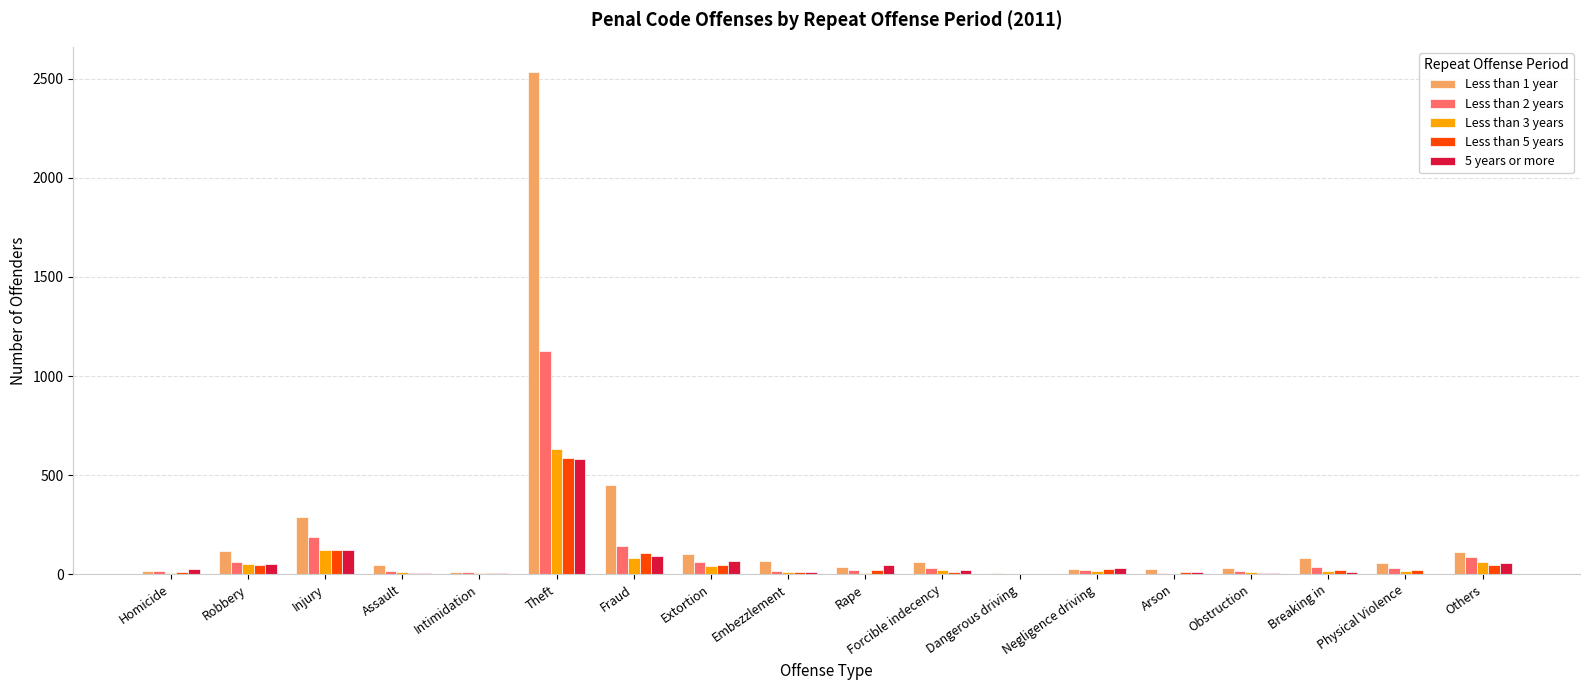

At which category is the sum across all series the highest?

Theft